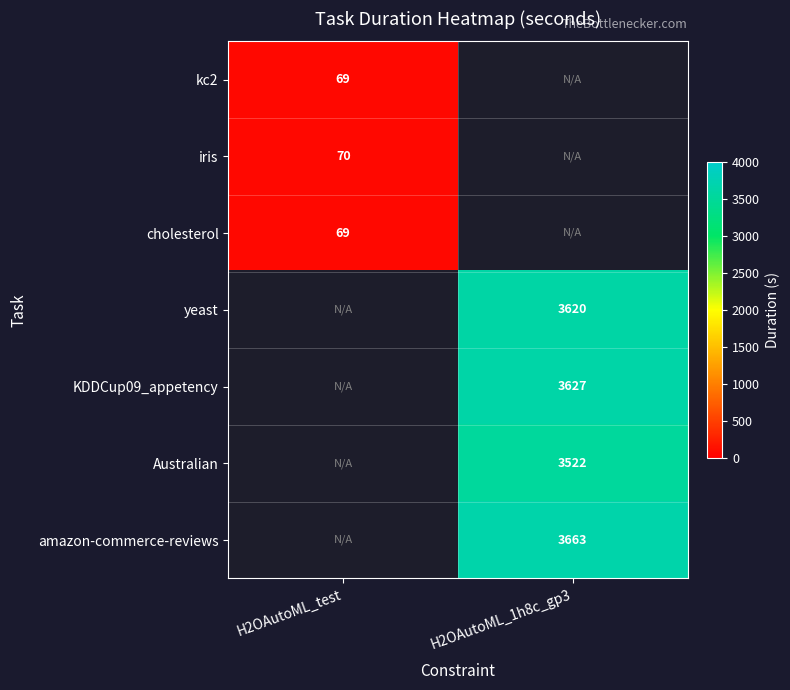

Is it true that amazon-commerce-reviews equals 3663.0 at H2OAutoML_1h8c_gp3?

True